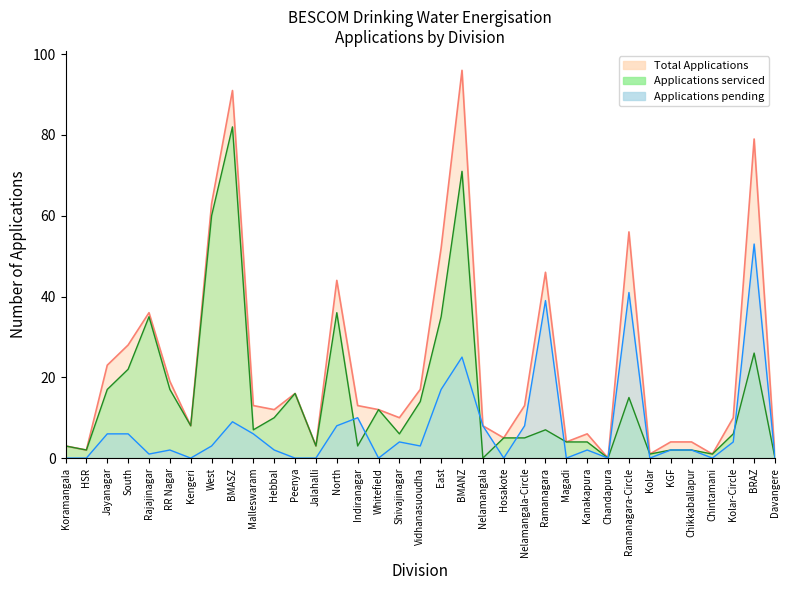

Does the chart have visible grid lines?

No